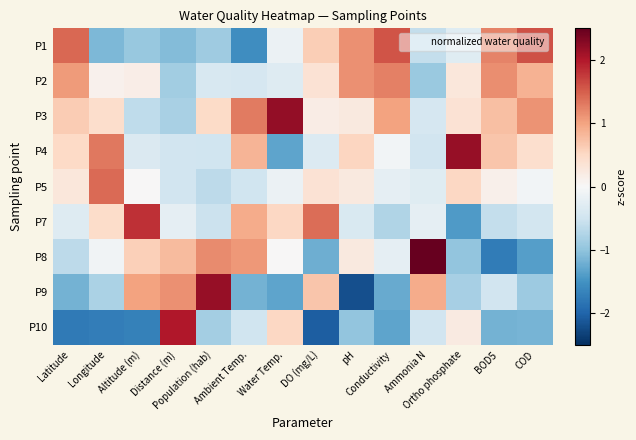

Between COD and Ambient Temp., which is larger?

COD